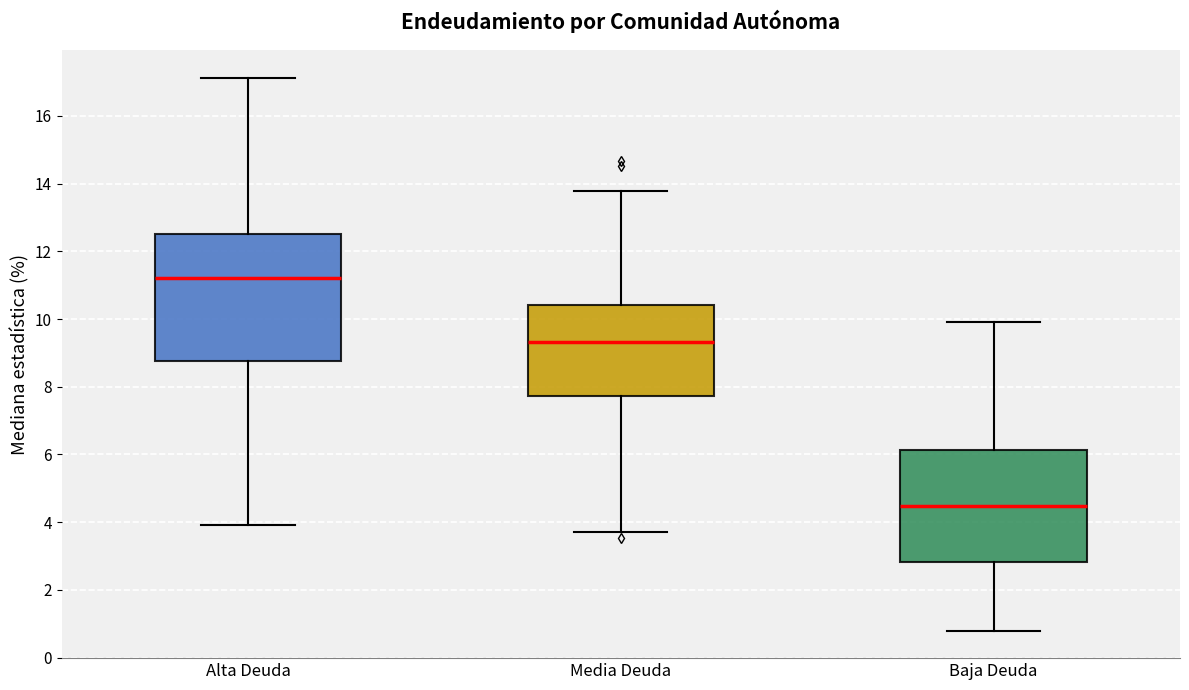

Comparing the boxes themselves (not the whiskers), which one is the tallest?

Alta Deuda